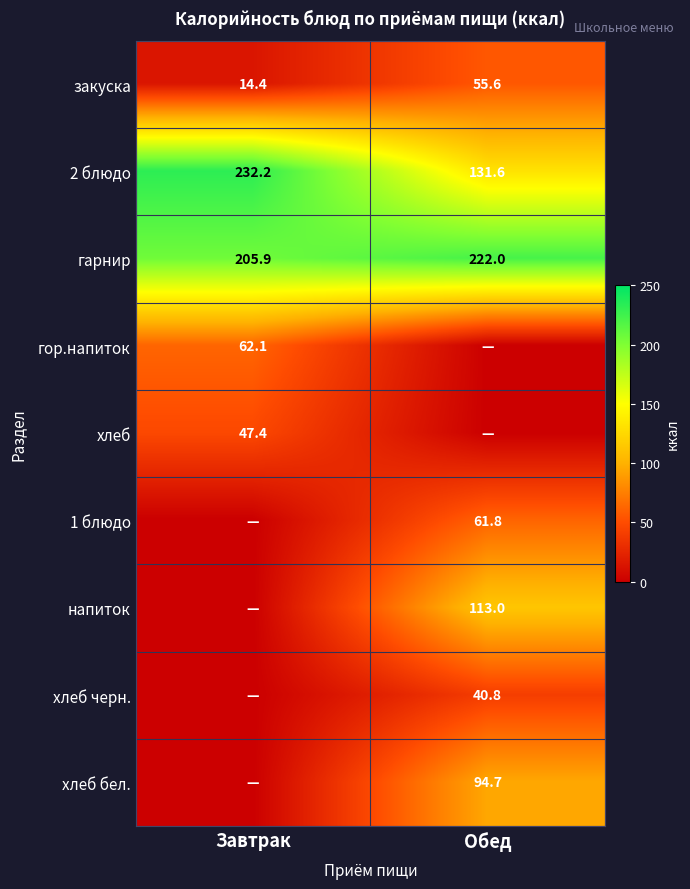

Is the value of хлеб бел. at Обед greater than the value of закуска at Обед?

Yes